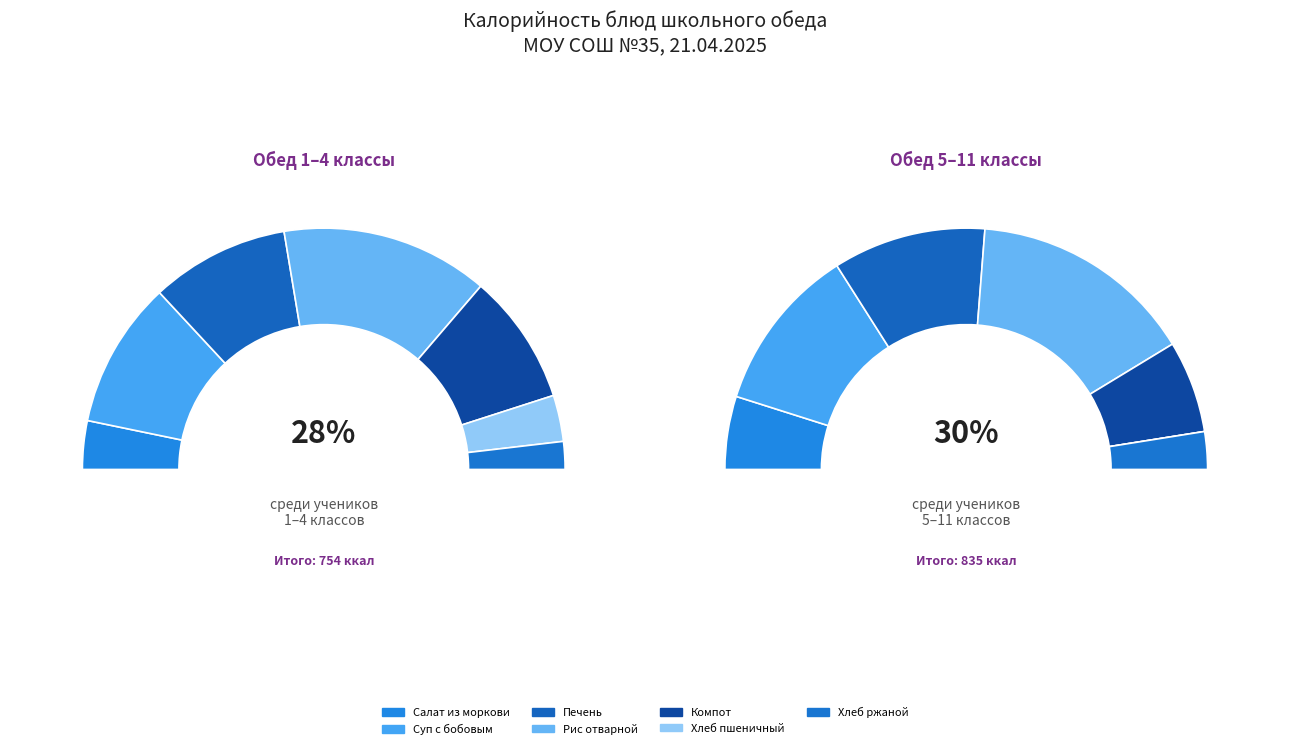

Is Компот the majority of the pie?

No